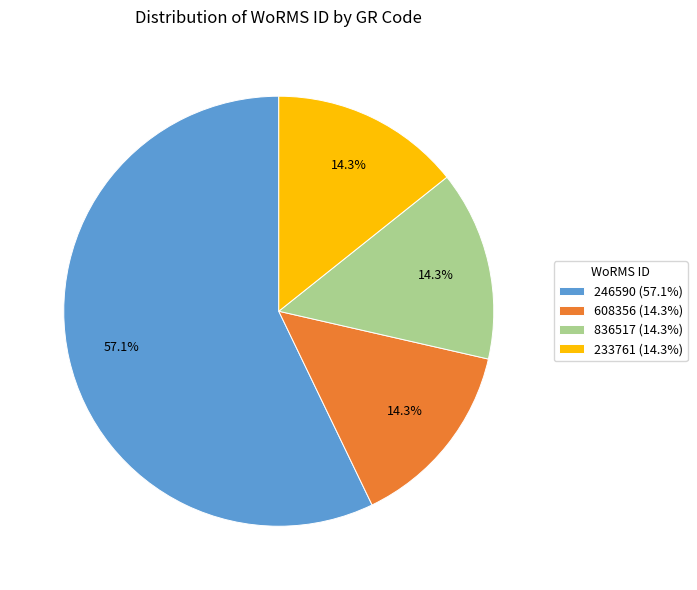

How many segments does this pie chart have?

4